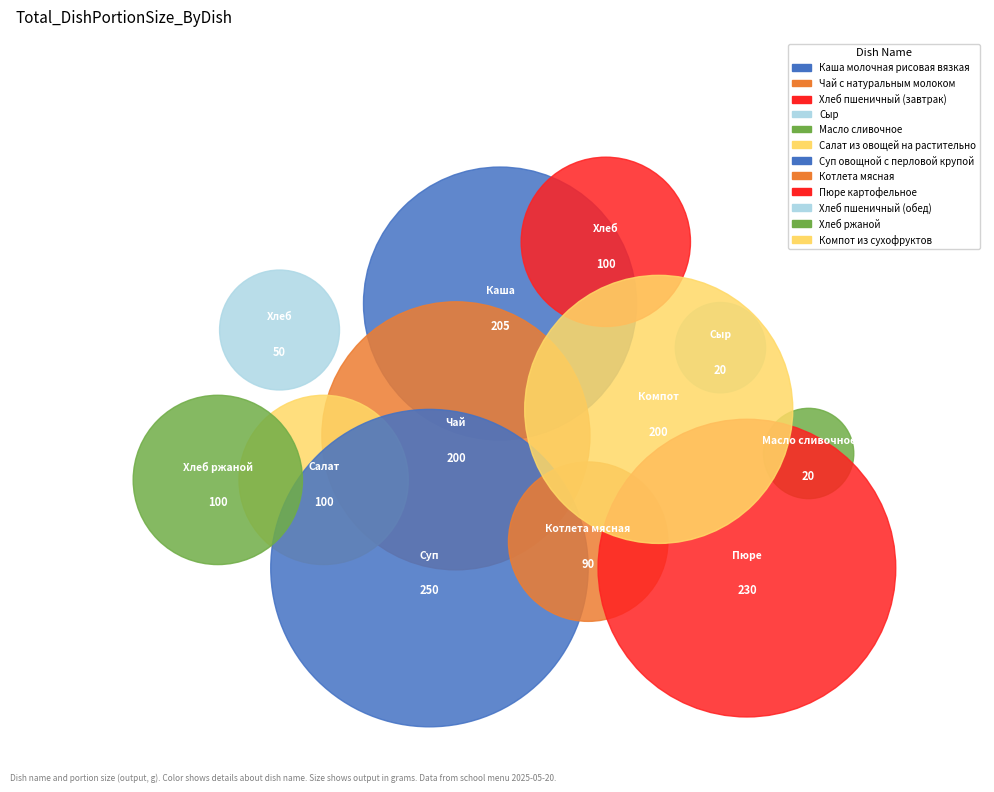

Which category has the smallest portion of the pie?

Сыр